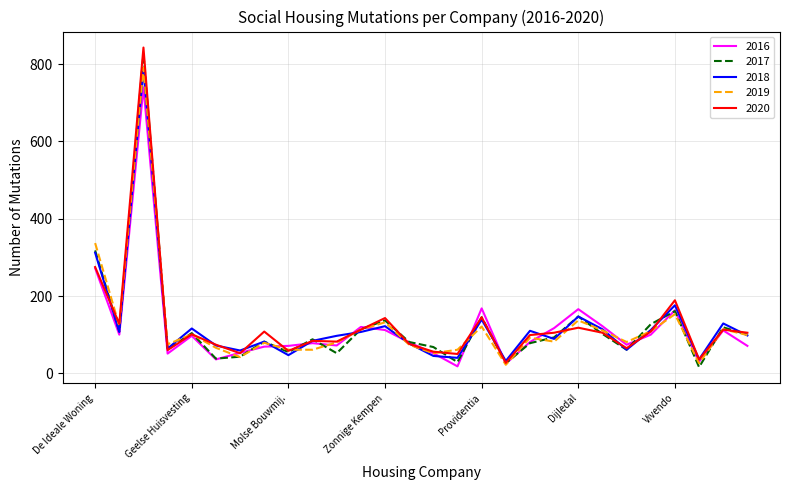

What is the maximum value shown in the chart?

843